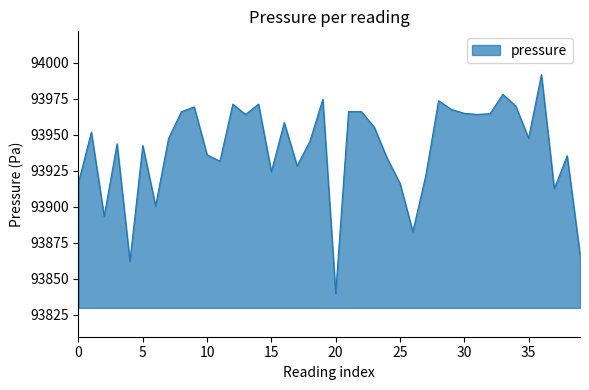

What is the minimum value shown in the chart?

93839.8